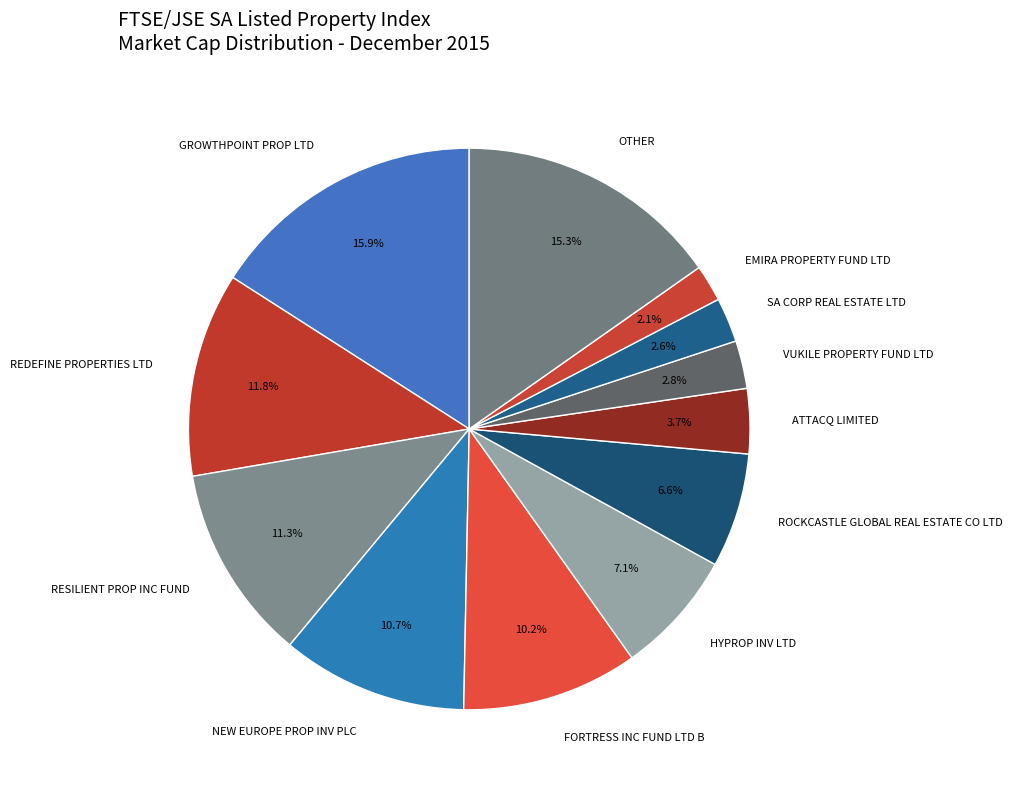

Which category has the biggest portion of the pie?

GROWTHPOINT PROP LTD